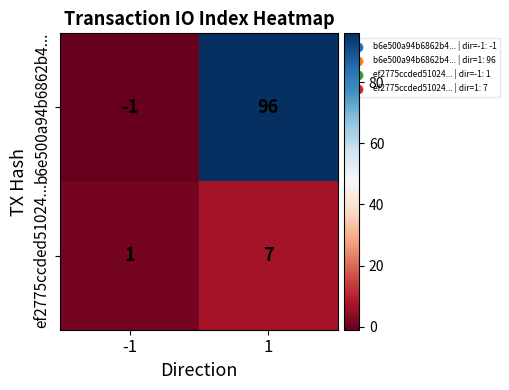

True or false: b6e500a94b6862b4... has a value of -1 at -1.

True